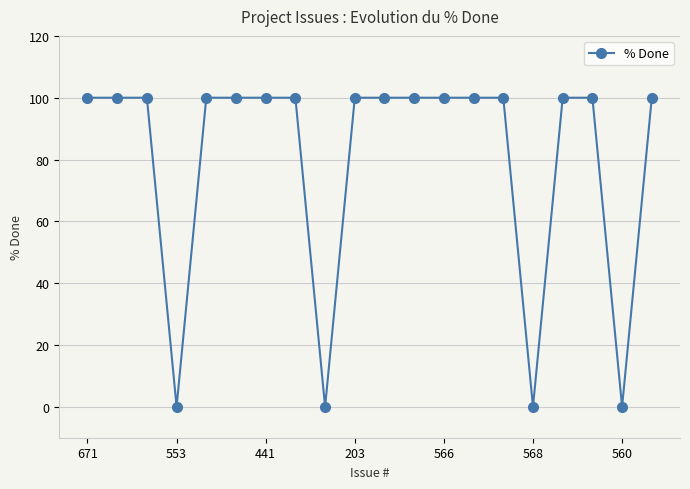

What is the maximum value shown in the chart?

100